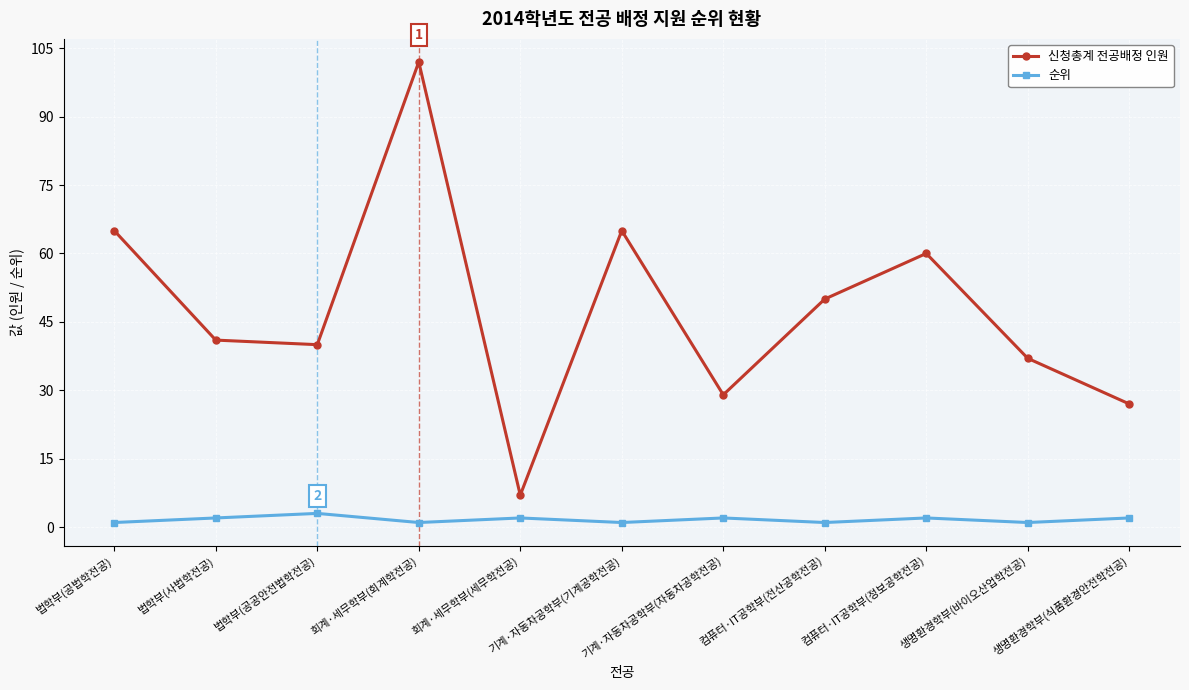

Which series has the widest spread of values?

신청총계 전공배정 인원